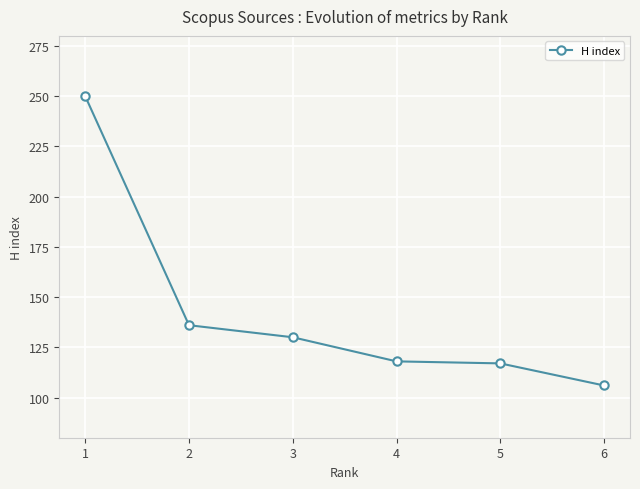

Reading left to right, extract all data points from this chart.

1=250	2=136	3=130	4=118	5=117	6=106